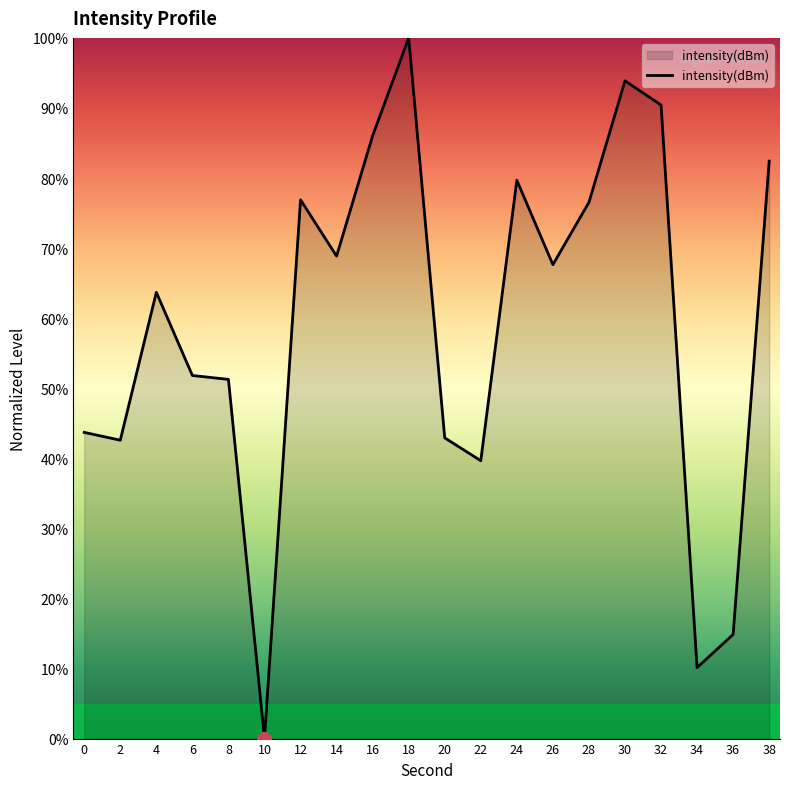

Approximately how many times larger is the value at 4 compared to 12?

0.8